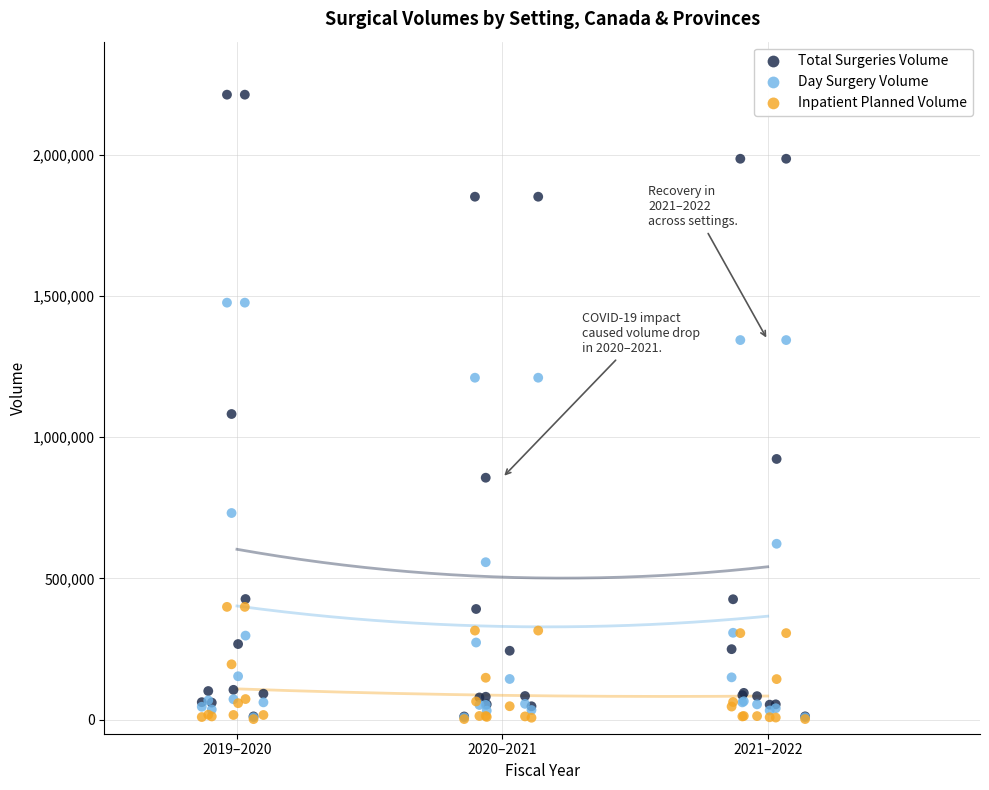

In the Total Surgeries Volume series, what Y value is closest to 1111675?

1081845